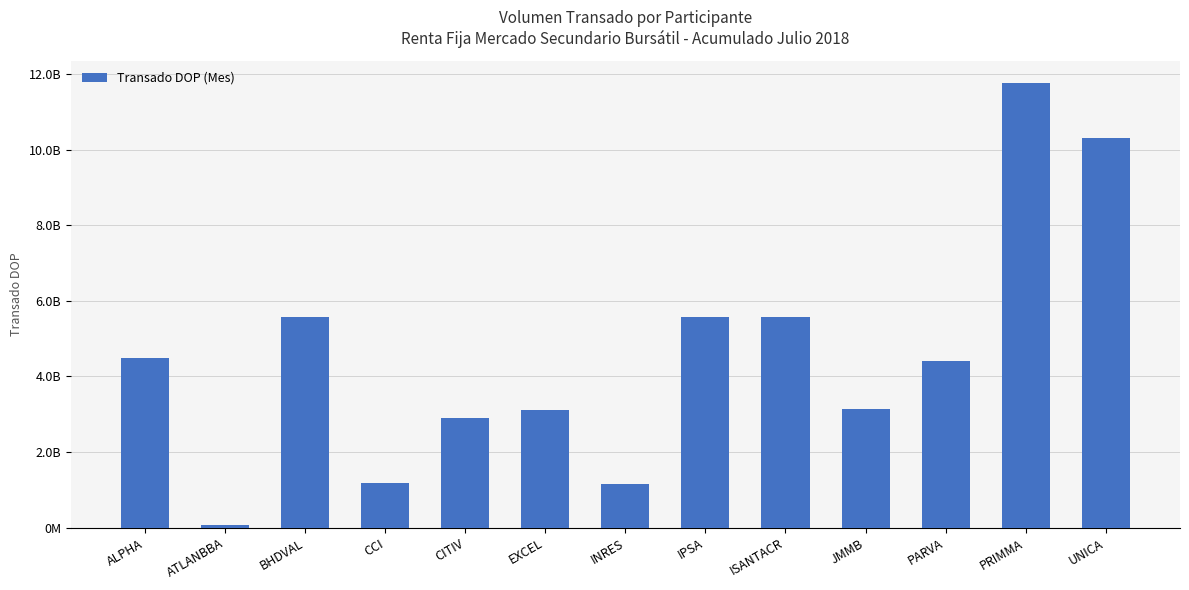

Reading left to right, transcribe all the data shown in this chart.

ALPHA=4492597261.9	ATLANBBA=80949670.0	BHDVAL=5580644701.4	CCI=1182211623.1	CITIV=2890669098.2	EXCEL=3104196276.4	INRES=1147148965.3	IPSA=5572465710.9	ISANTACR=5568292030.5	JMMB=3143721802.2	PARVA=4399166338.6	PRIMMA=11769116853.0	UNICA=10299331322.1